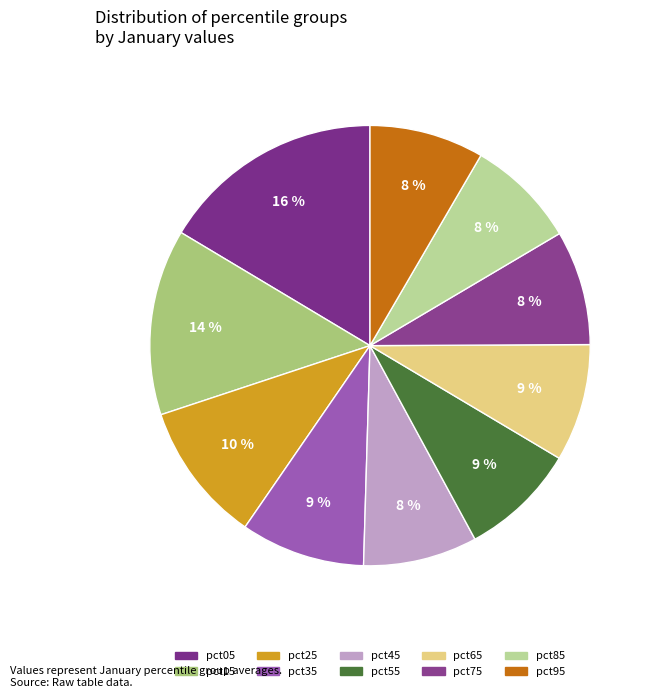

How many segments does this pie chart have?

10